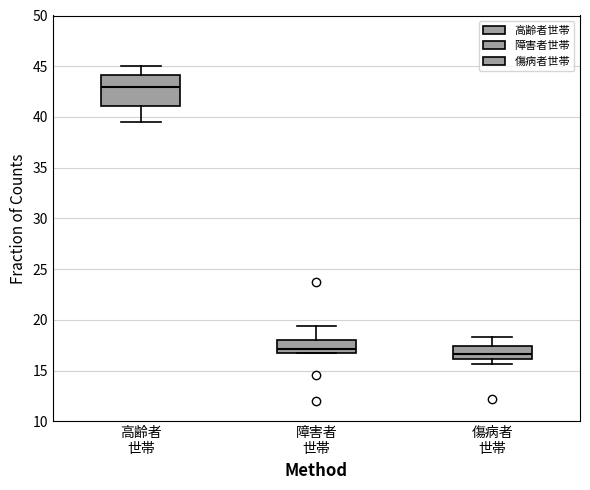

Reading left to right, transcribe this box plot: for each box, give where its median line is, the range the box spans, and where its two whiskers end, as read against the y-axis. The values are not printed on the chart, so give them approximately, as read against the axis.

高齢者 世帯: median 43.0, box 41.0 to 44.0, whiskers 39.5 to 45.0
障害者 世帯: median 17.0, box 16.5 to 18.0, whiskers 16.5 to 19.5
傷病者 世帯: median 16.5, box 16.0 to 17.5, whiskers 15.5 to 18.5